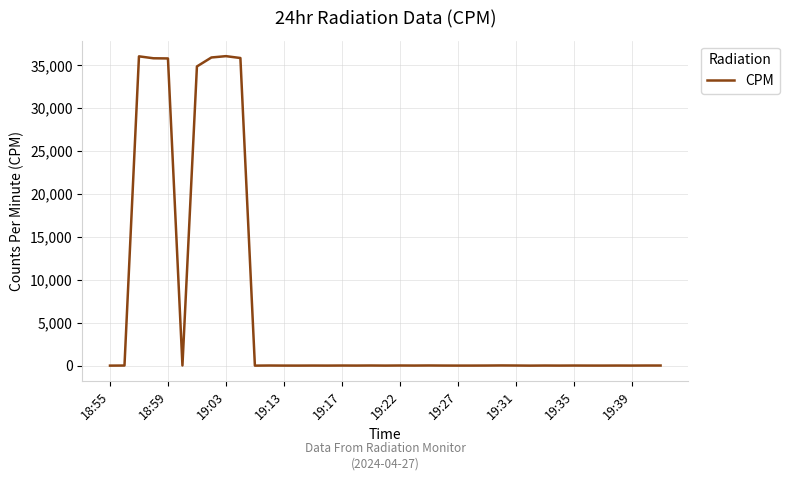

What is the maximum value shown in the chart?

36048